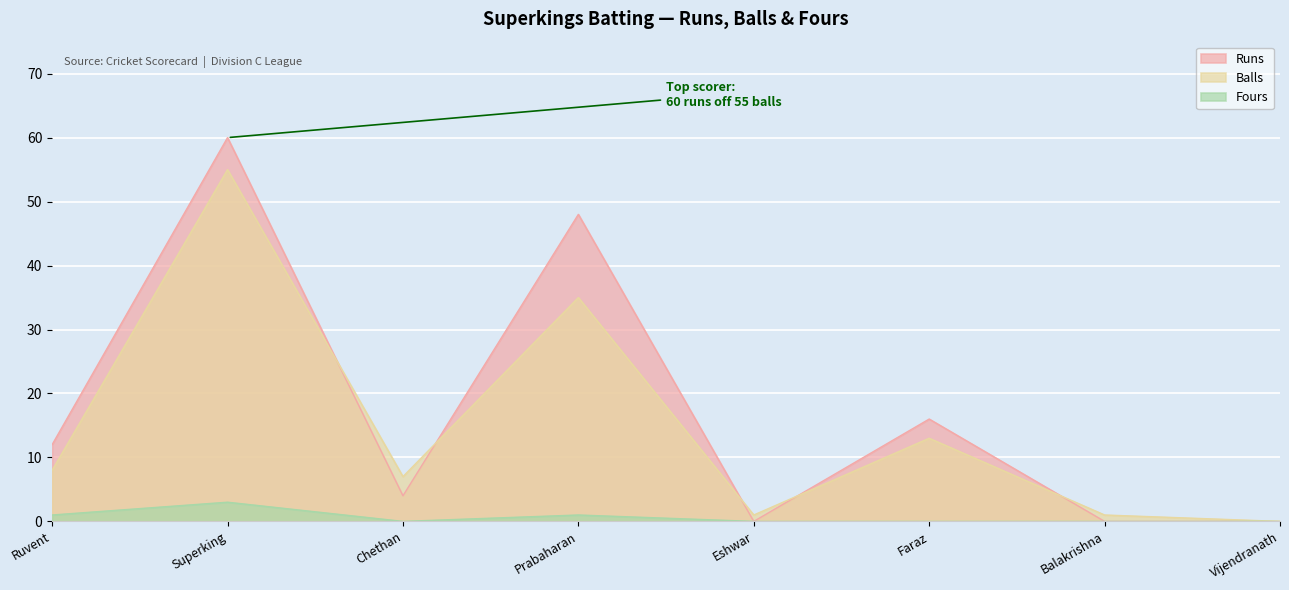

What value does the Runs series have at Ruvent, to the nearest 5?

10